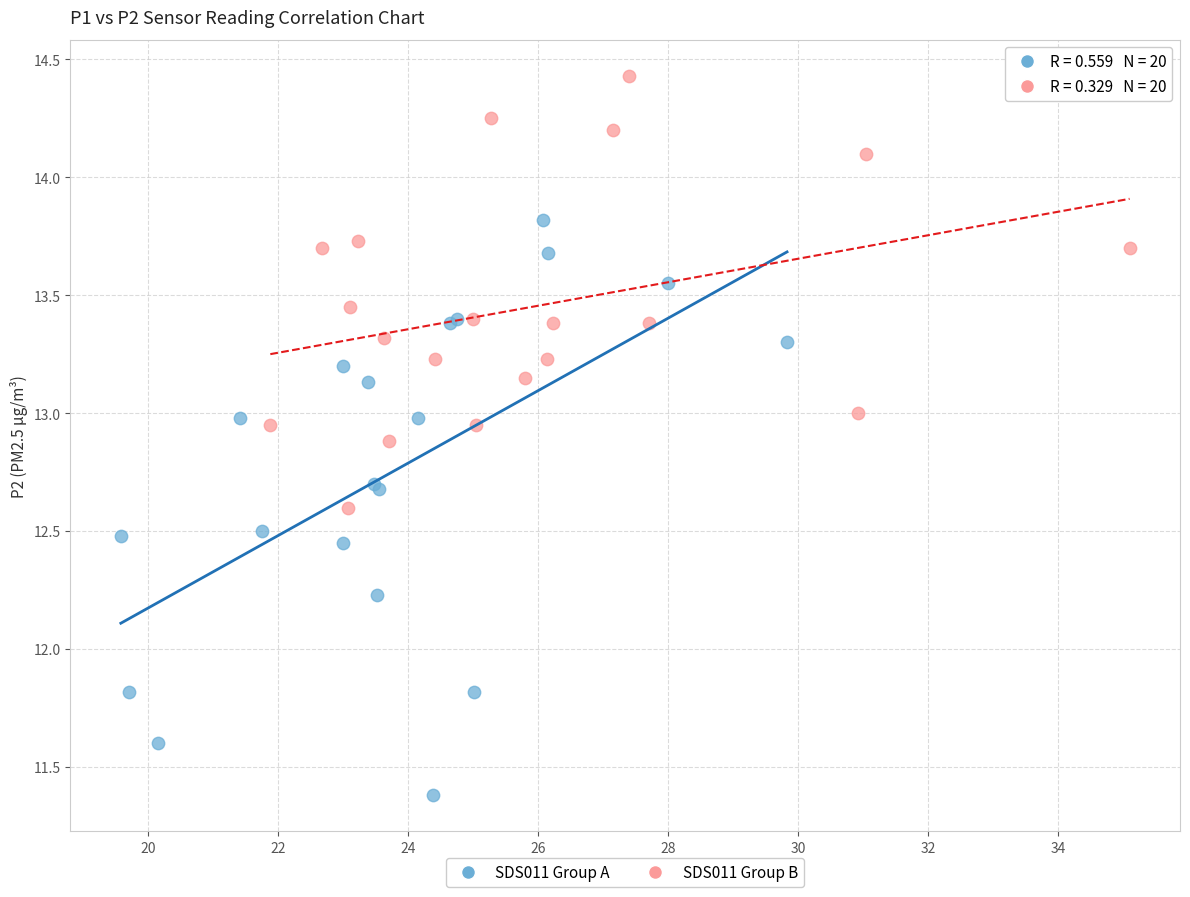

Which series has the widest spread of Y values?

SDS011 Group A